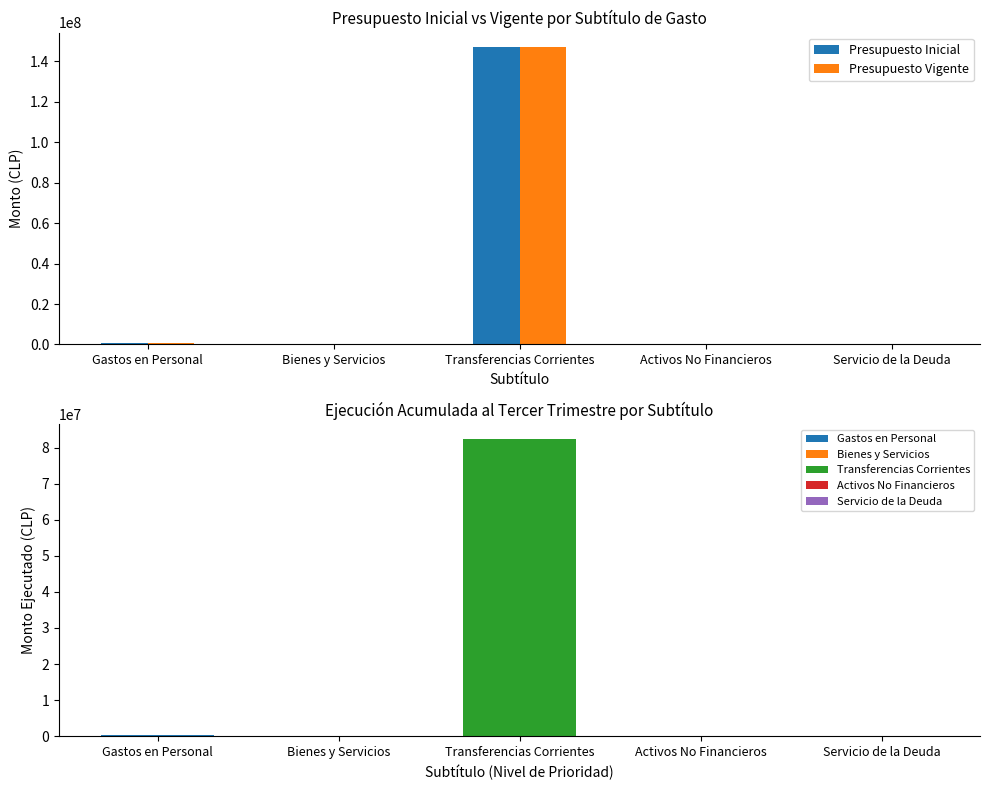

At which category is the sum across all series the highest?

Transferencias Corrientes